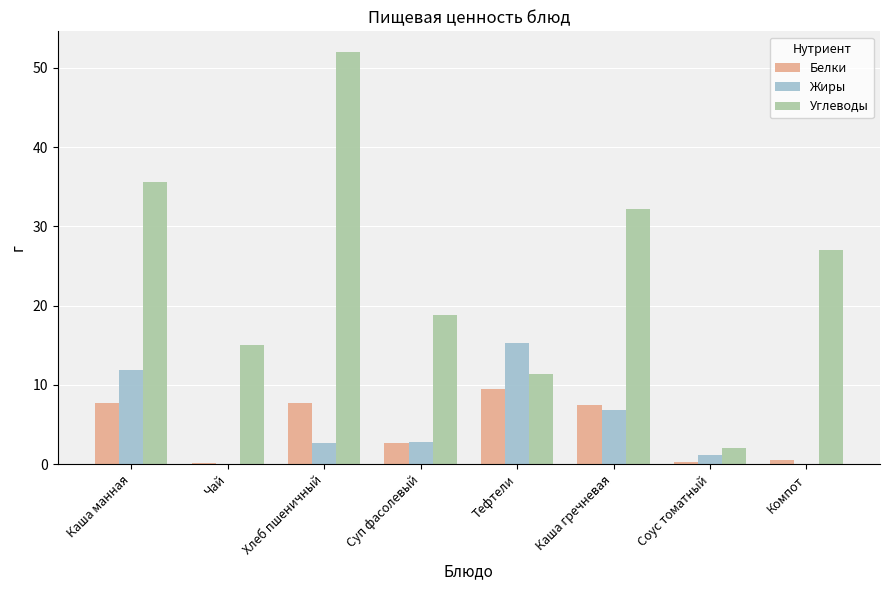

At which category is the sum across all series the highest?

Хлеб пшеничный